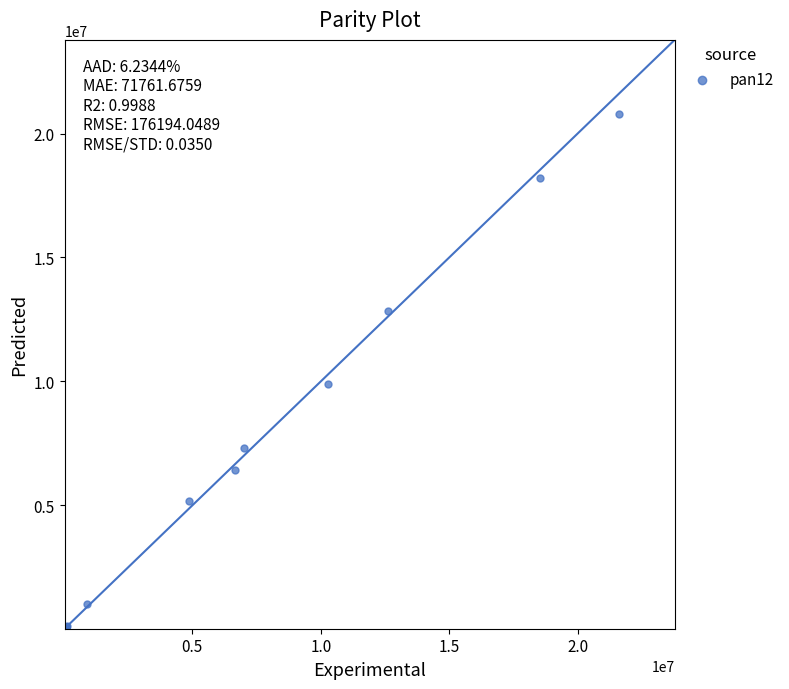

What Y value in the scatter plot is closest to 10415008?

9884649.2